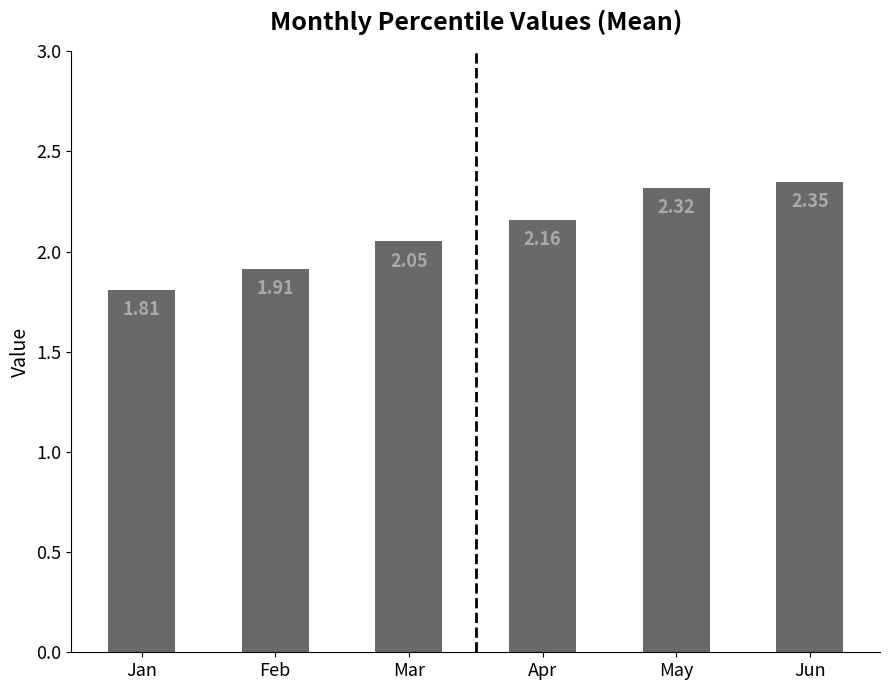

Between Apr and Jan, which is larger?

Apr